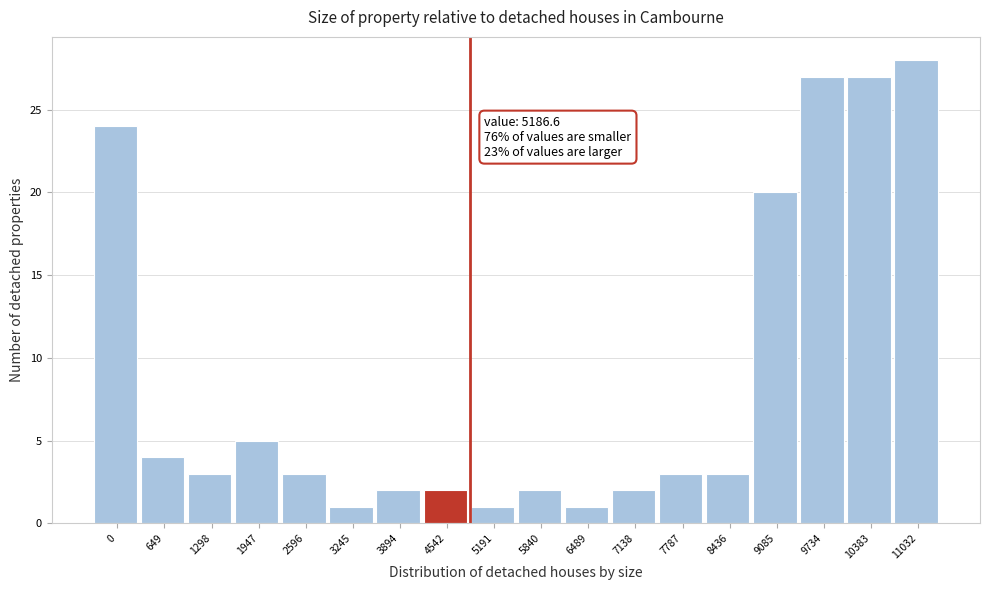

Reading left to right, what are all the values shown in this chart?

24	4	3	5	3	1	2	2	1	2	1	2	3	3	20	27	27	28